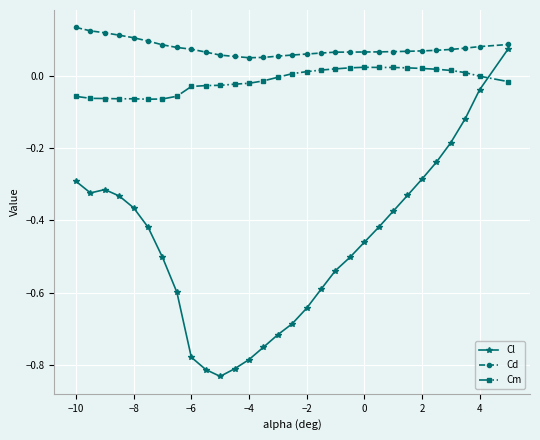

What is the difference between the second highest and minimum values in the Cl series?

0.8